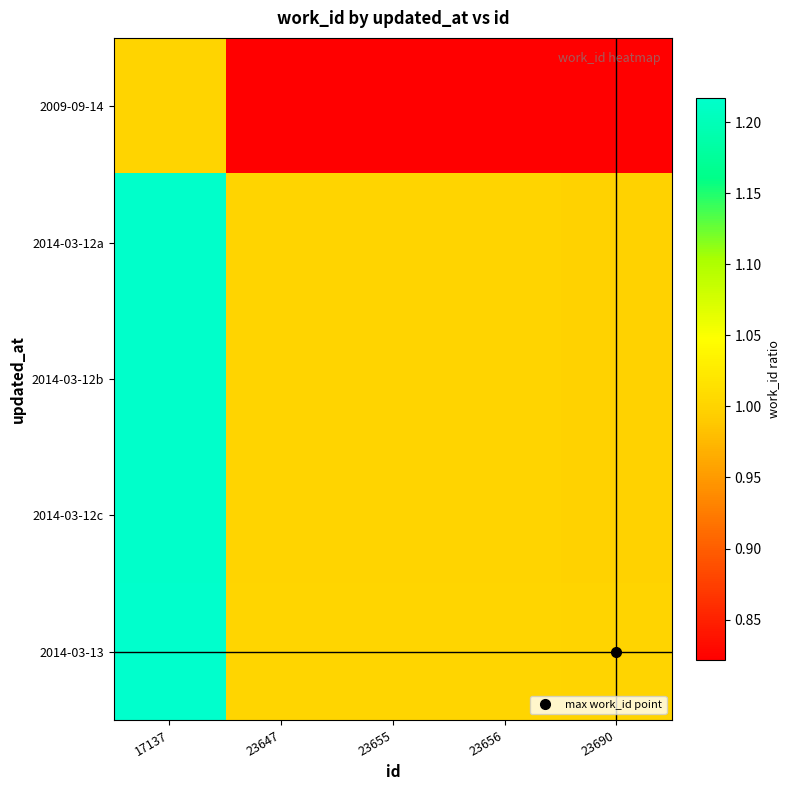

Between 23655 and 23656, which is larger?

23655